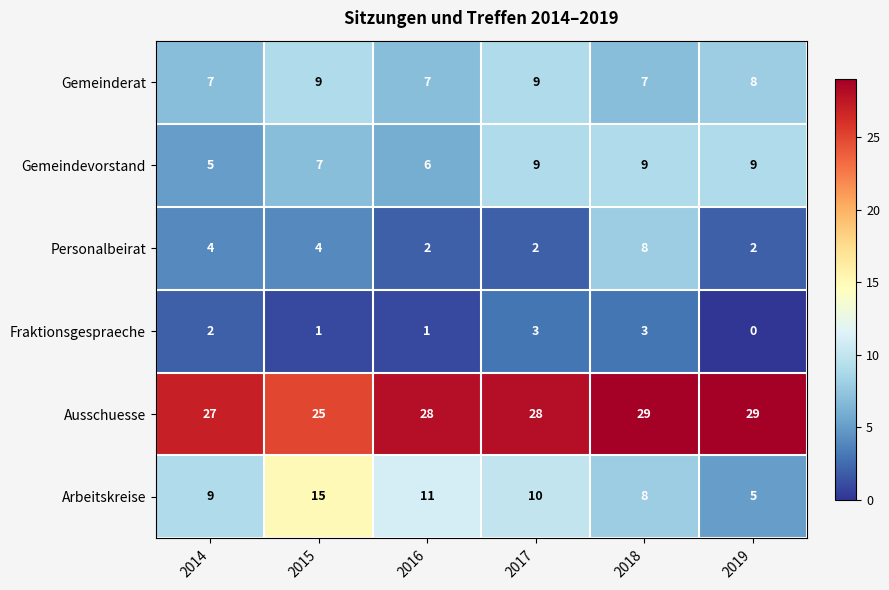

The Gemeinderat series shows 15 at 2017. True or false?

False